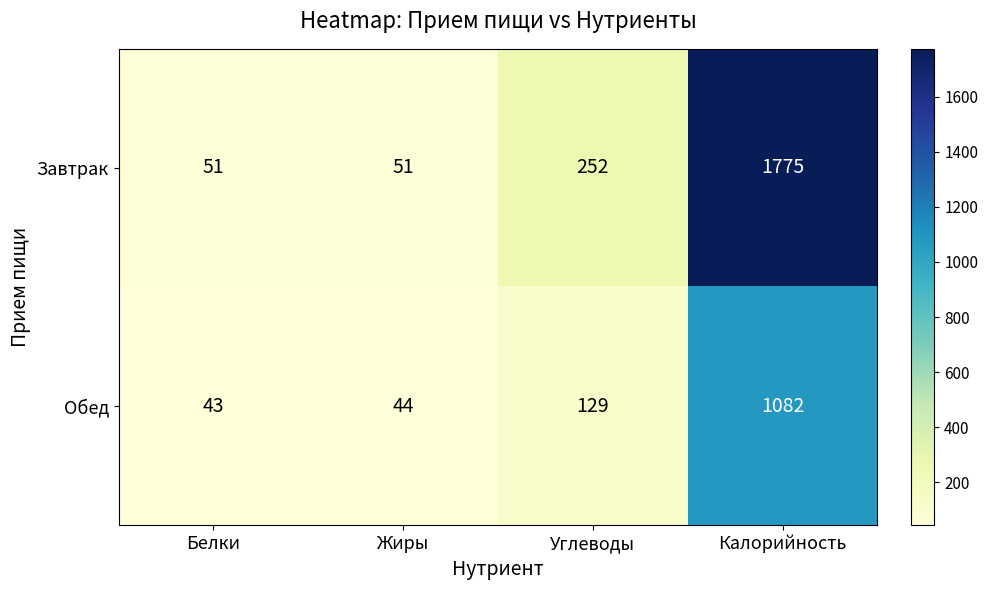

Which category has the highest value across all series?

Калорийность